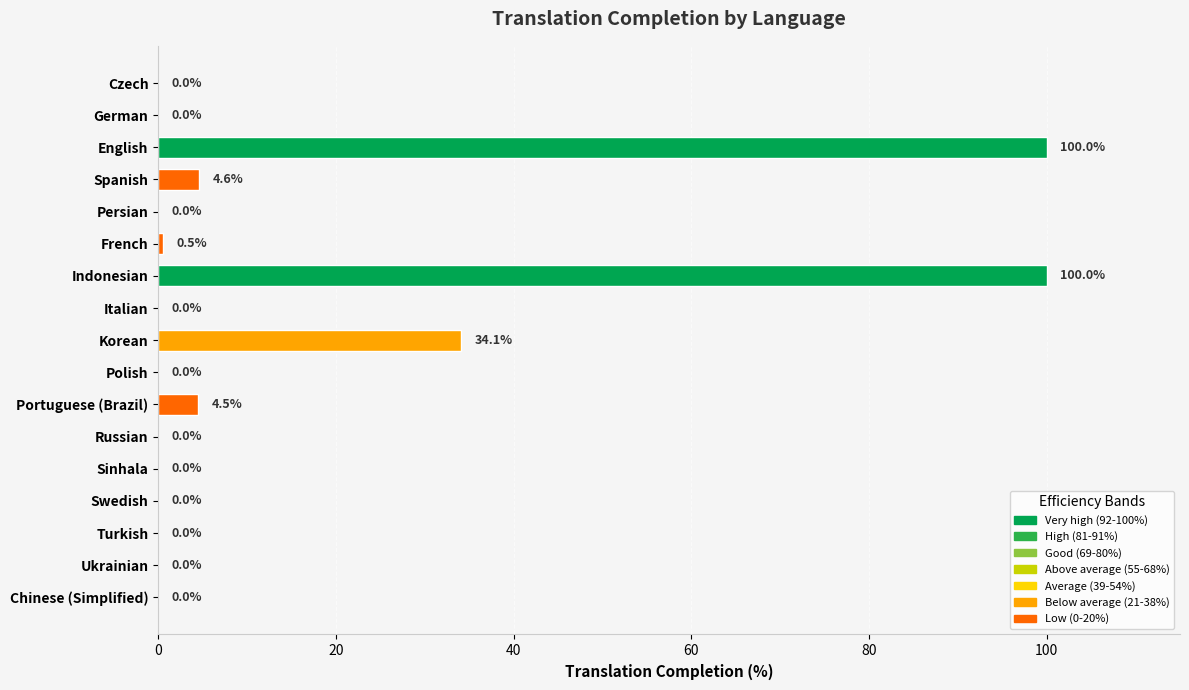

Reading top to bottom, what are all the values shown in this chart?

Czech=0.0	German=0.0	English=100.0	Spanish=4.6	Persian=0.0	French=0.5	Indonesian=100.0	Italian=0.0	Korean=34.1	Polish=0.0	Portuguese (Brazil)=4.5	Russian=0.0	Sinhala=0.0	Swedish=0.0	Turkish=0.0	Ukrainian=0.0	Chinese (Simplified)=0.0